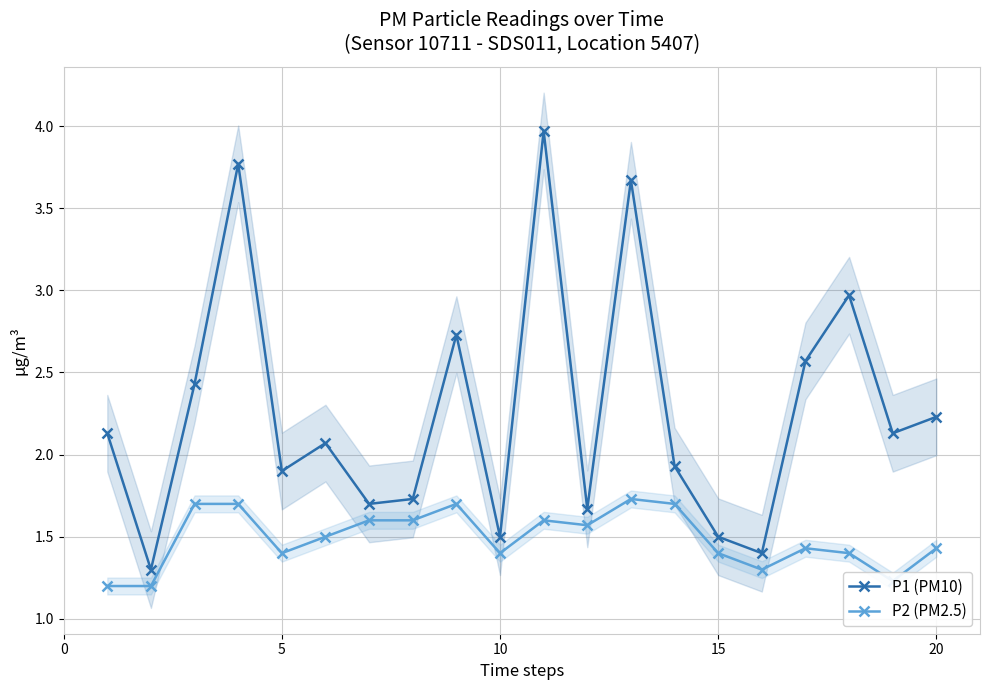

True or false: P1 (PM10) has more than 2 points higher than both neighbors.

True